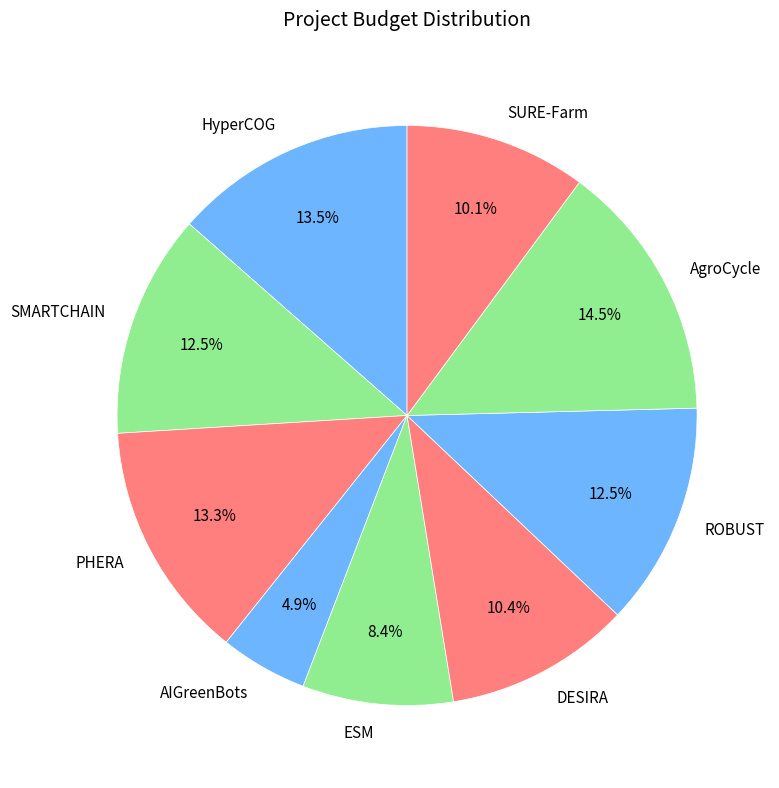

How many segments does this pie chart have?

9